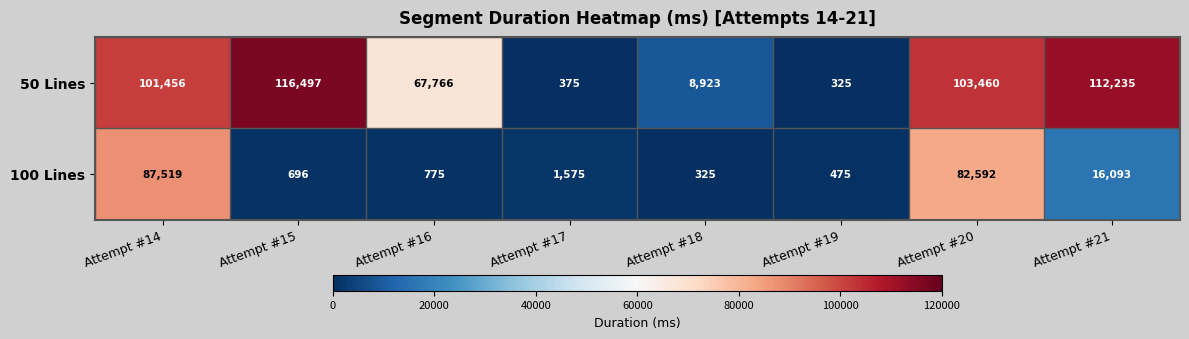

Which category has the highest value across all series?

Attempt #15